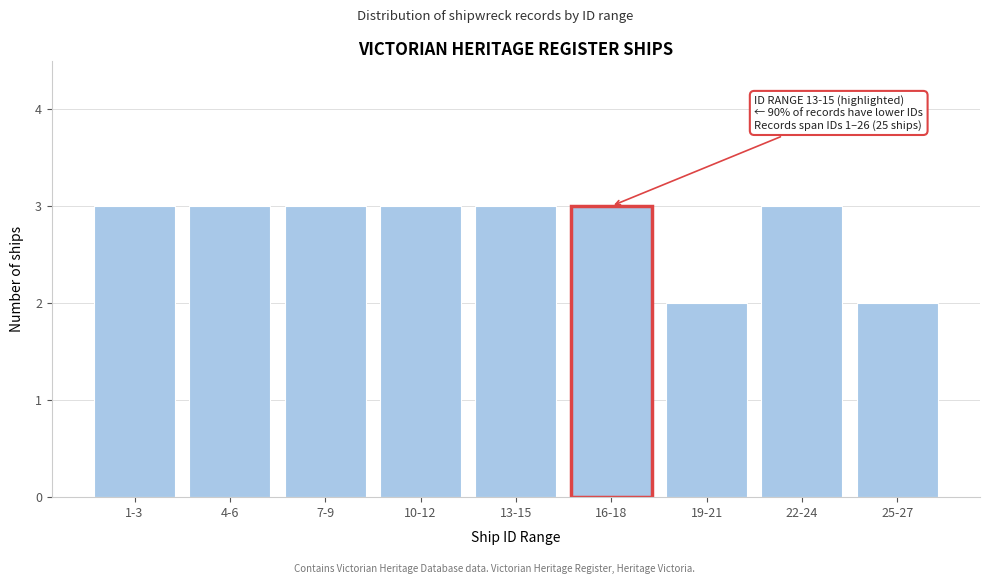

Reading left to right, extract all data points from this chart.

1-3=3	4-6=3	7-9=3	10-12=3	13-15=3	16-18=3	19-21=2	22-24=3	25-27=2